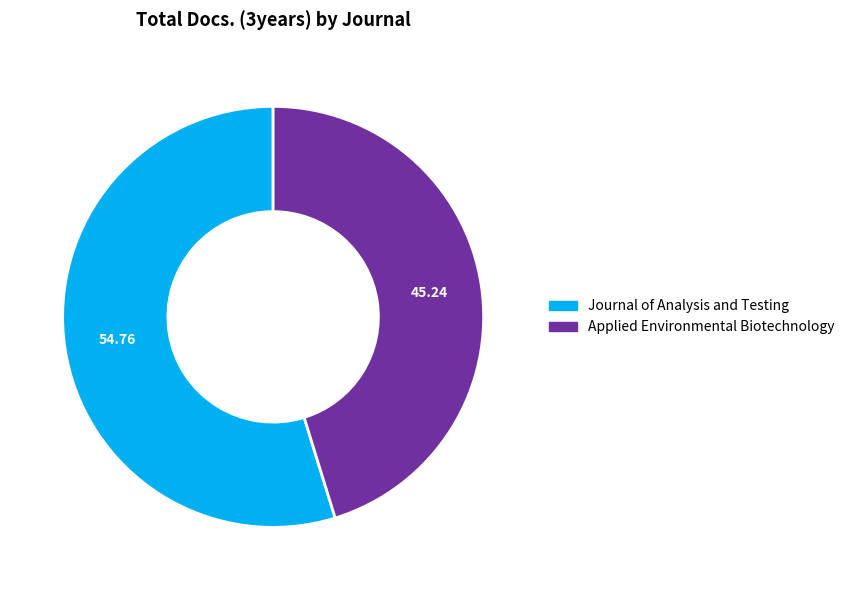

Does Applied Environmental Biotechnology represent more than half of the total?

No